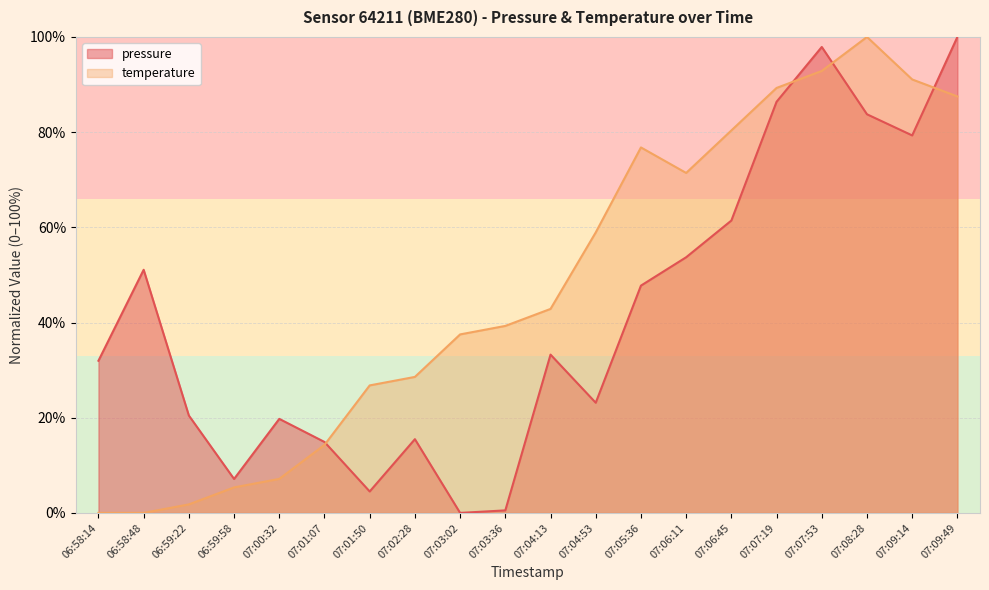

Reading right to left, extract all data points from this chart.

pressure: 100.0	79.3	83.8	97.9	86.4	61.4	53.7	47.7	23.1	33.3	0.5	0.0	15.5	4.5	14.9	19.8	7.1	20.5	51.1	32.0
temperature: 87.5	91.1	100.0	92.9	89.3	80.4	71.4	76.8	58.9	42.9	39.3	37.5	28.6	26.8	14.3	7.1	5.4	1.8	0.0	0.0